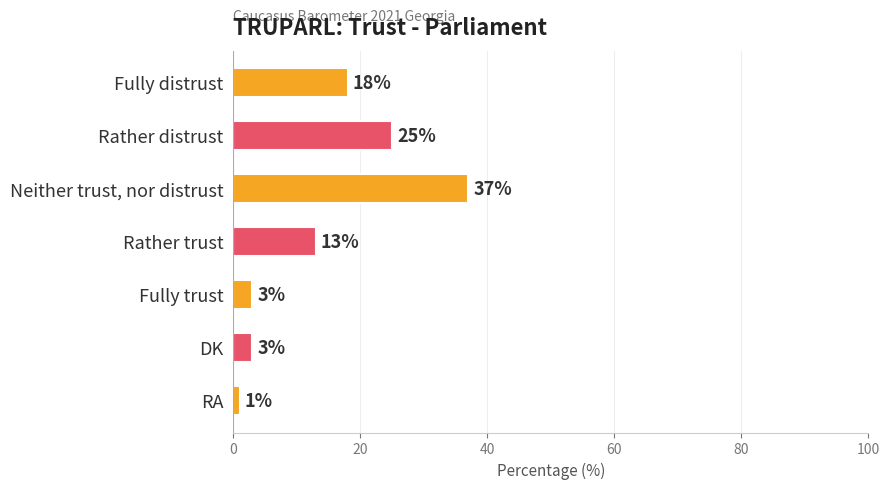

What is the difference between the maximum and minimum values?

36